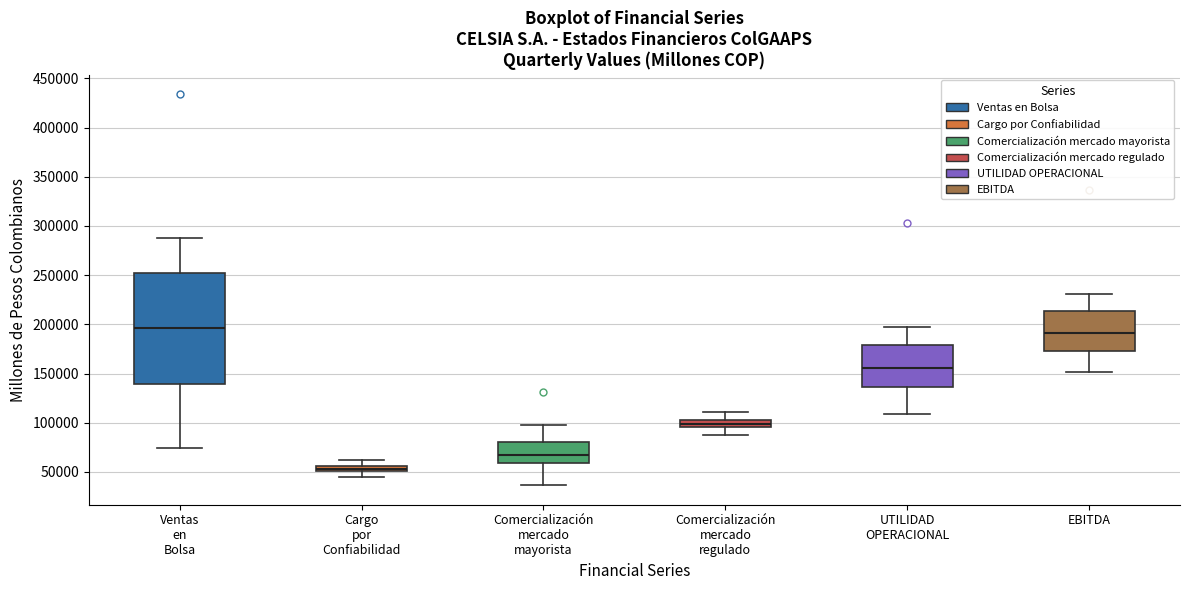

Comparing the boxes themselves (not the whiskers), which one is the tallest?

Ventas en Bolsa